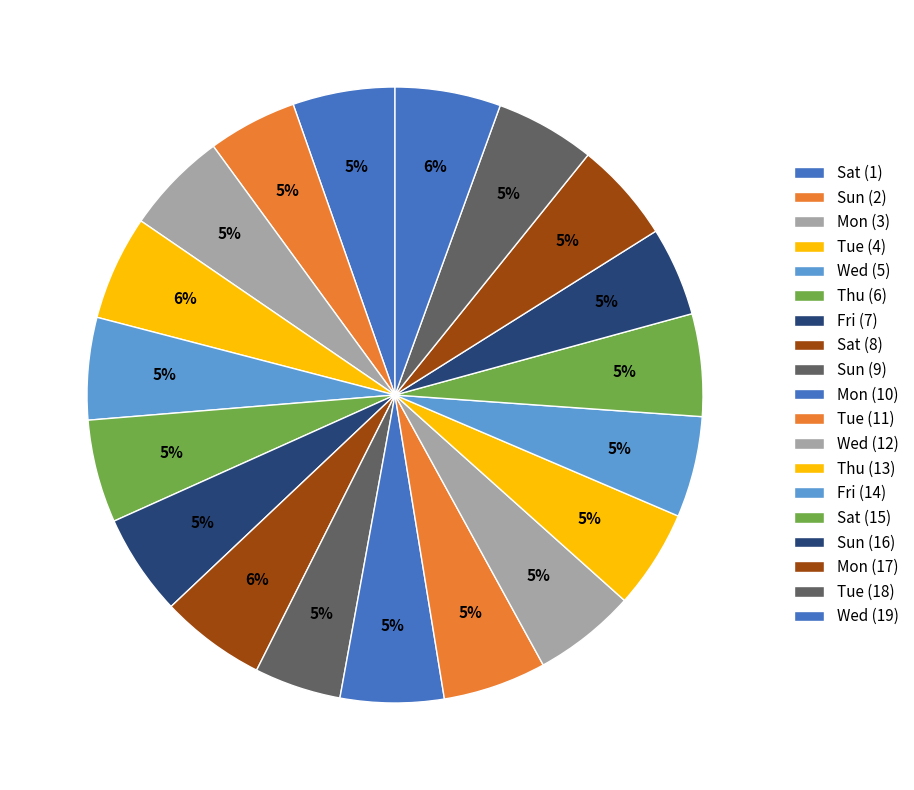

Is it true that Wed (12) is 5% of the pie?

True